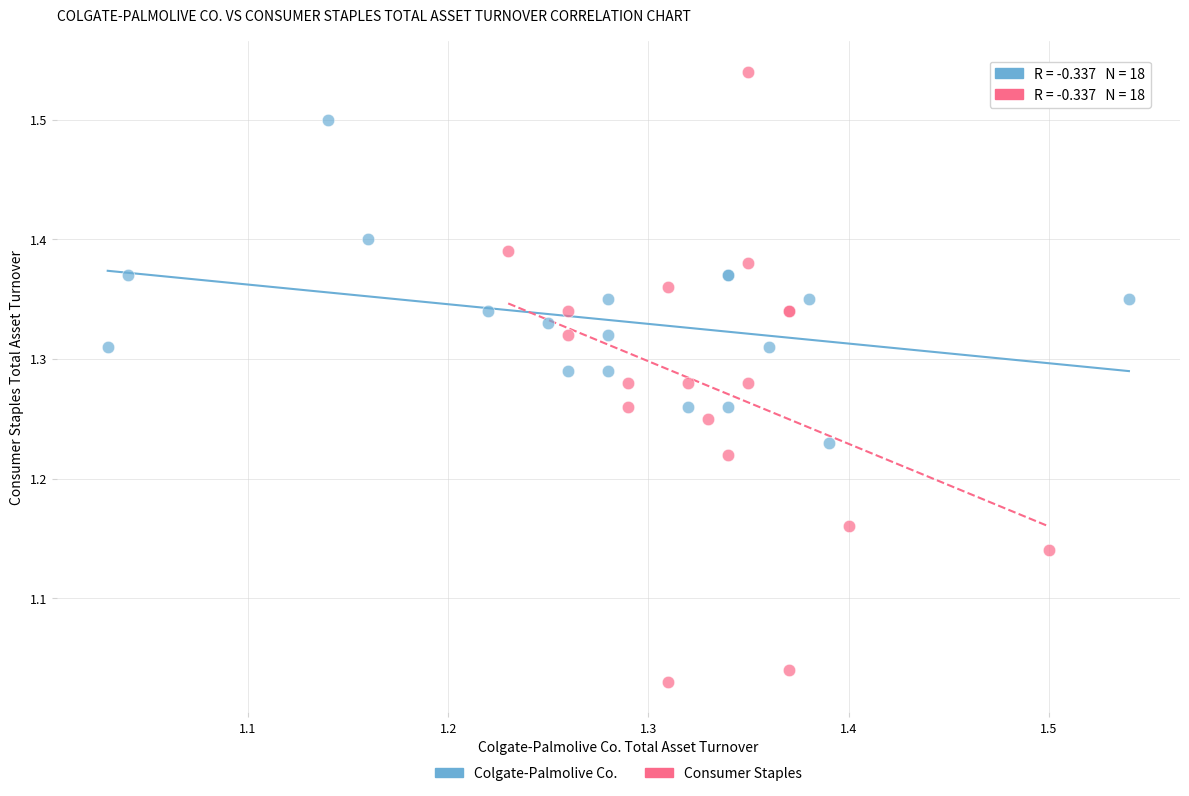

Which series reaches the minimum Y coordinate?

Consumer Staples